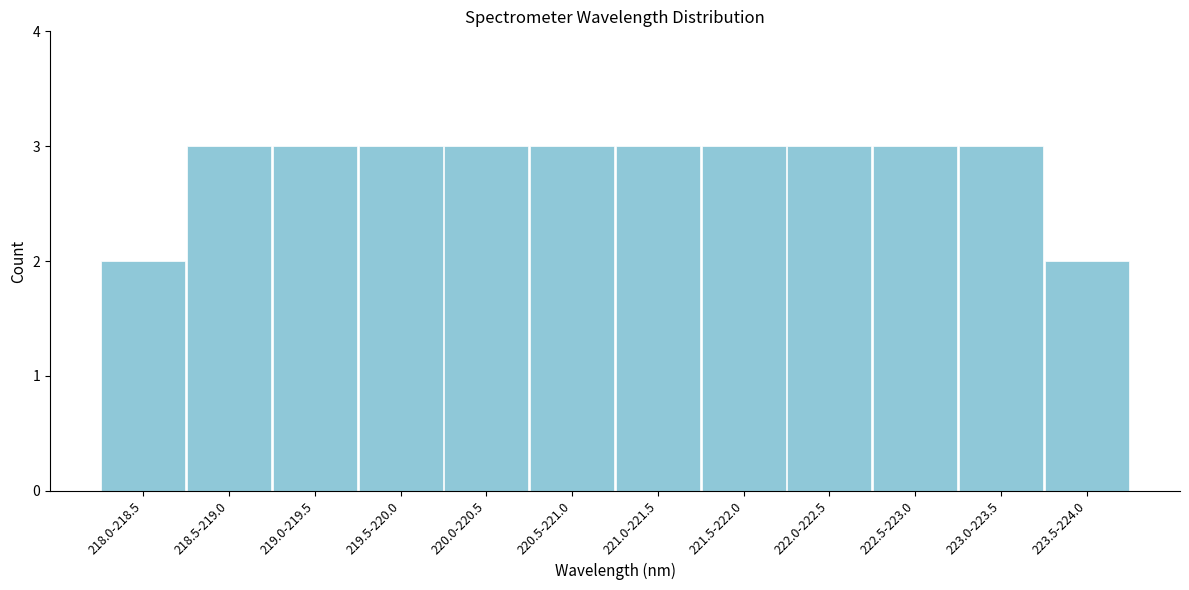

Reading right to left, what are all the values shown in this chart?

2	3	3	3	3	3	3	3	3	3	3	2